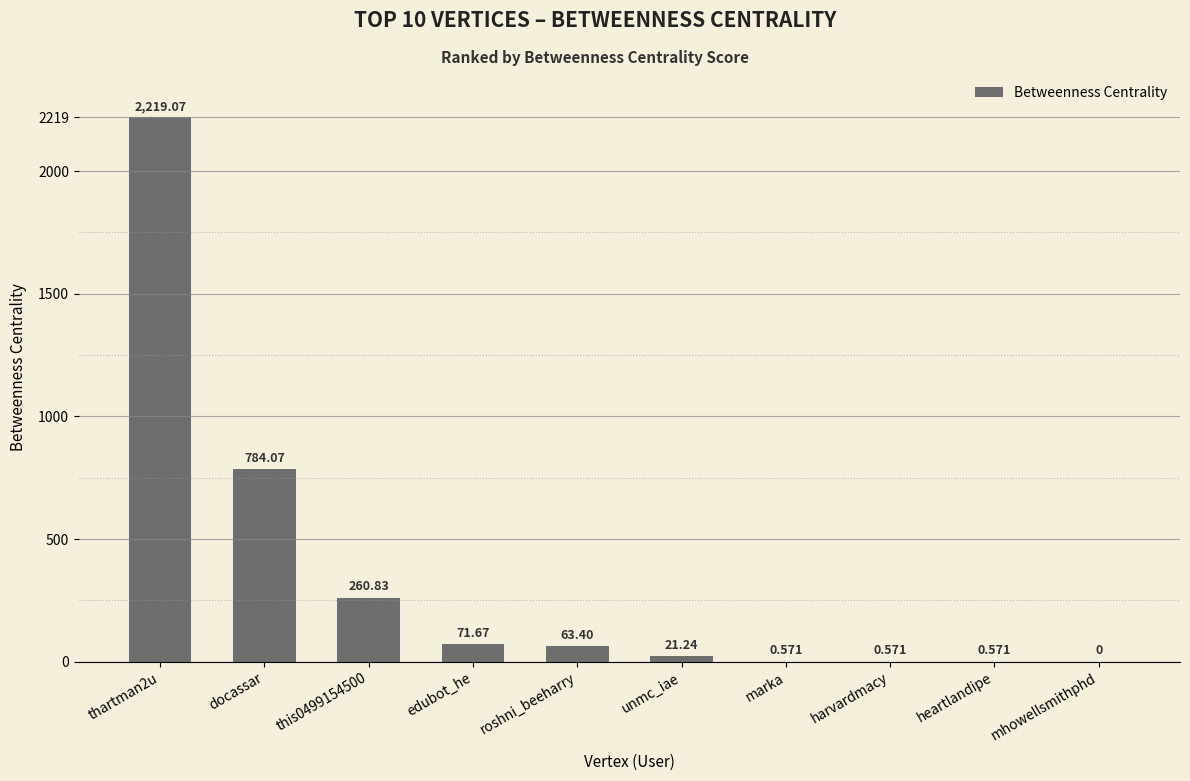

What is the change in value from this0499154500 to unmc_iae?

-239.6